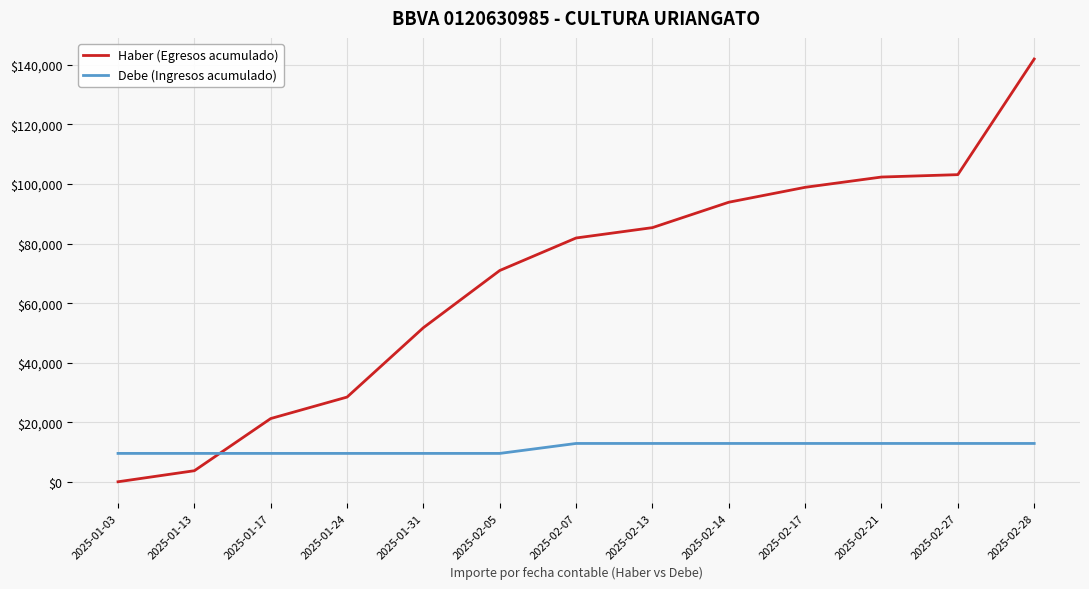

What is the difference between the Haber (Egresos acumulado) values at 2025-02-07 and 2025-02-17?

16988.3